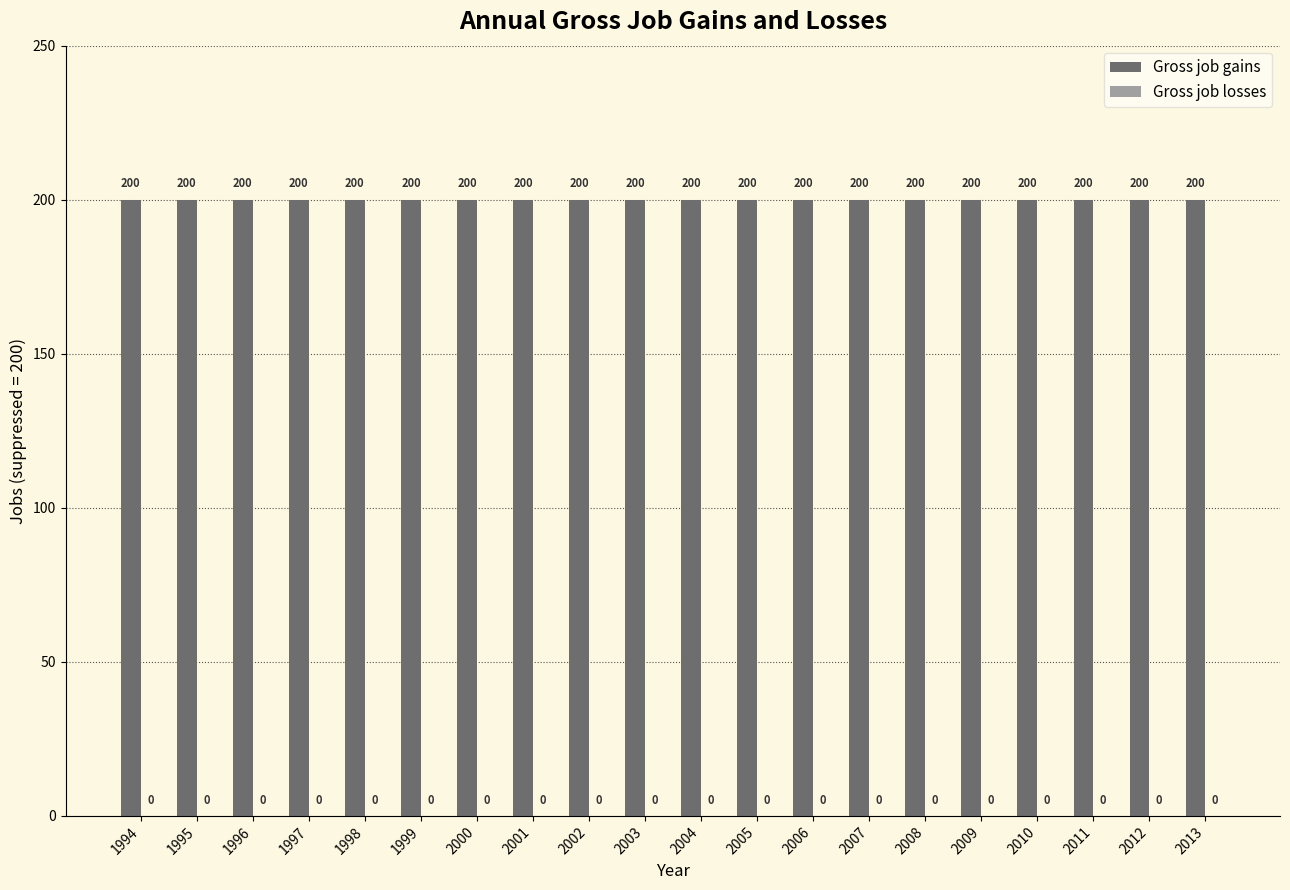

The value of Gross job gains at 2006 is 359. True or false?

False